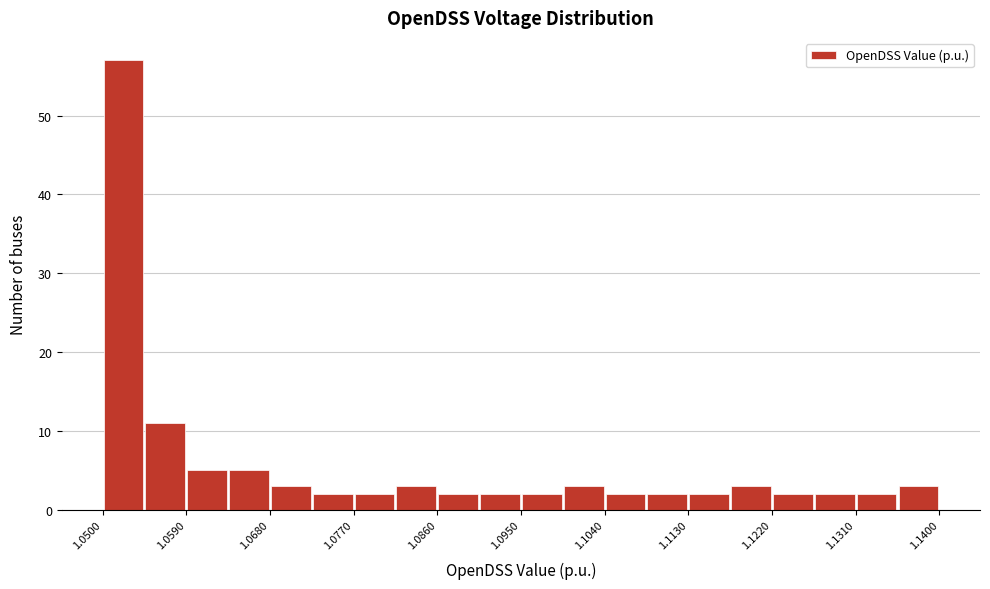

Over which range of the x-axis is the bar tallest?

1.050 to 1.055